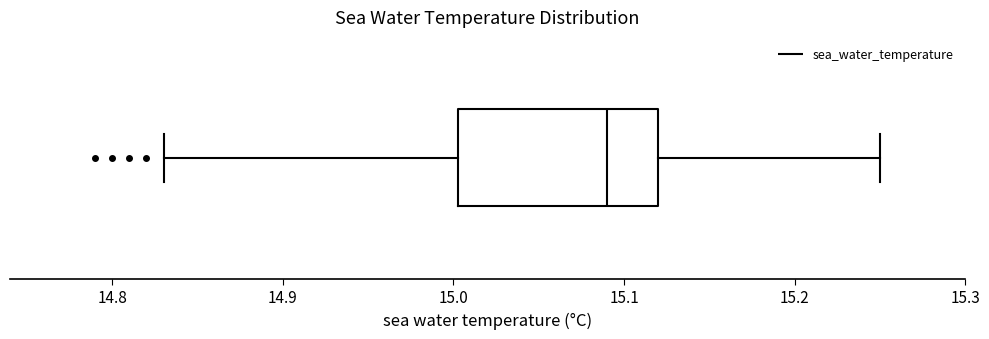

Where does the left whisker of the box end on the x-axis? The values are not printed on the chart, so give them approximately, as read against the axis.

14.83